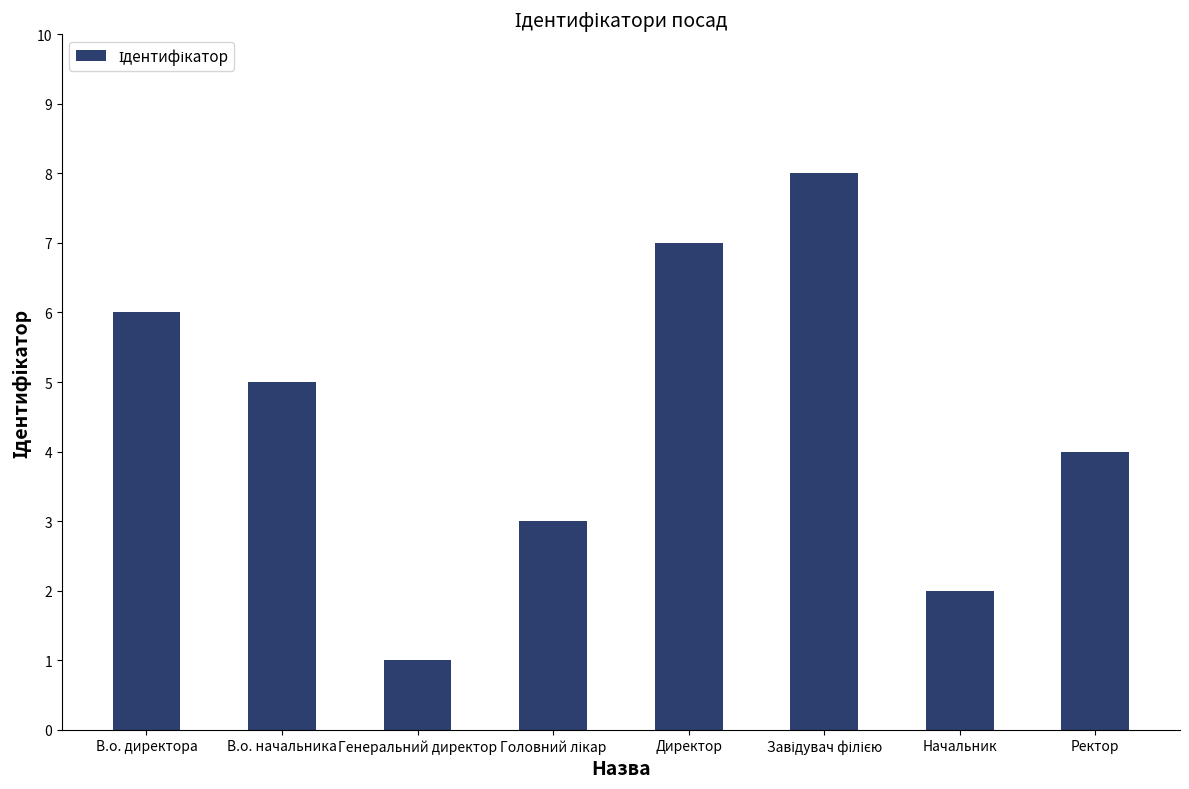

What is the change in value from В.о. начальника to Директор?

+2